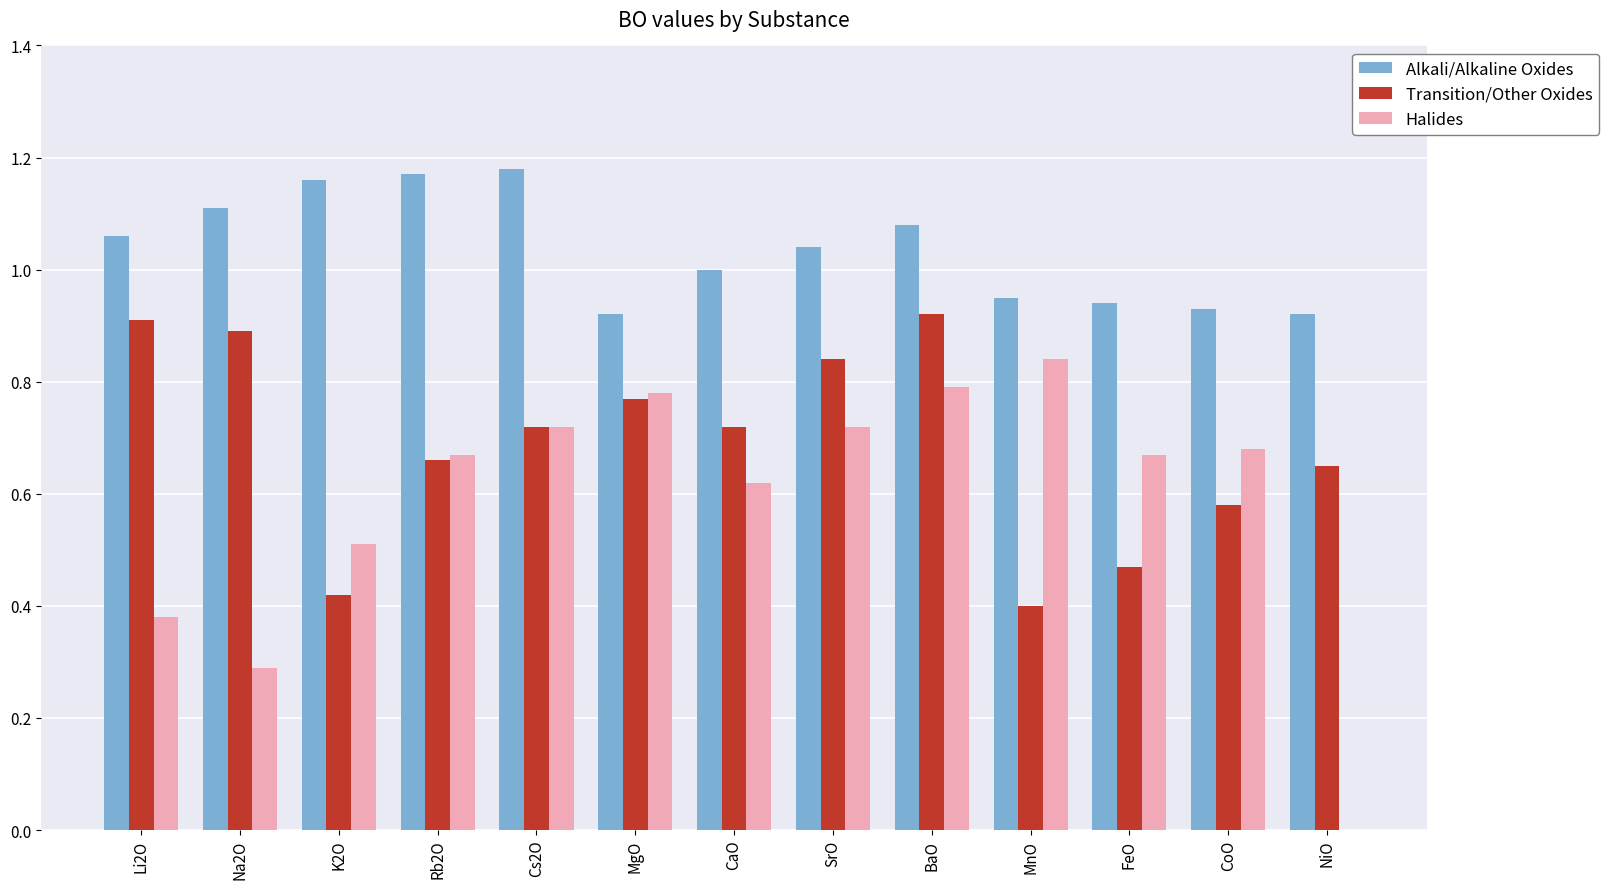

What is the sum of the Transition/Other Oxides values at CoO and SrO?

1.4